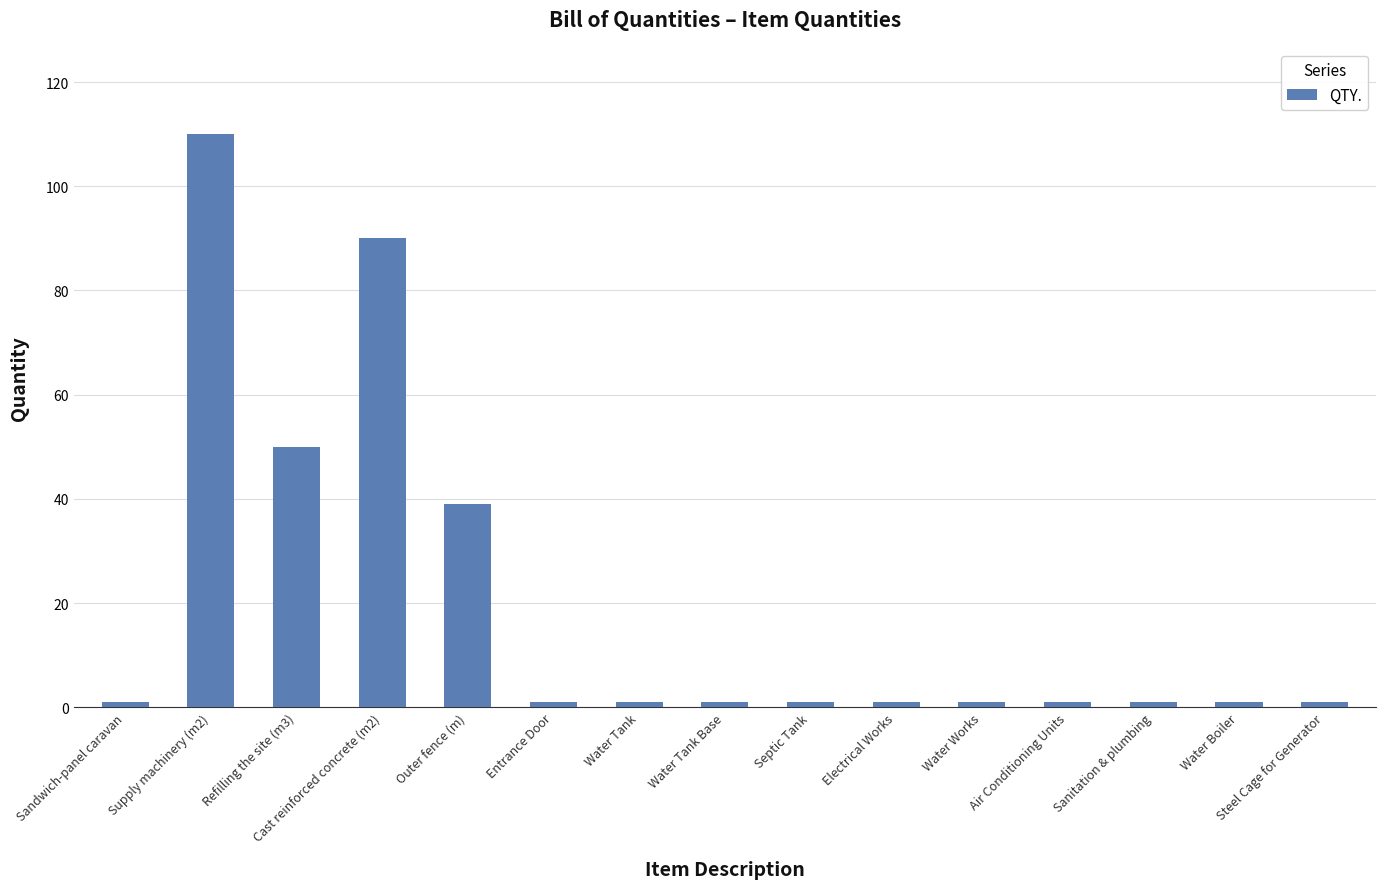

Reading right to left, list all the values displayed in this chart.

1	1	1	1	1	1	1	1	1	1	39	90	50	110	1